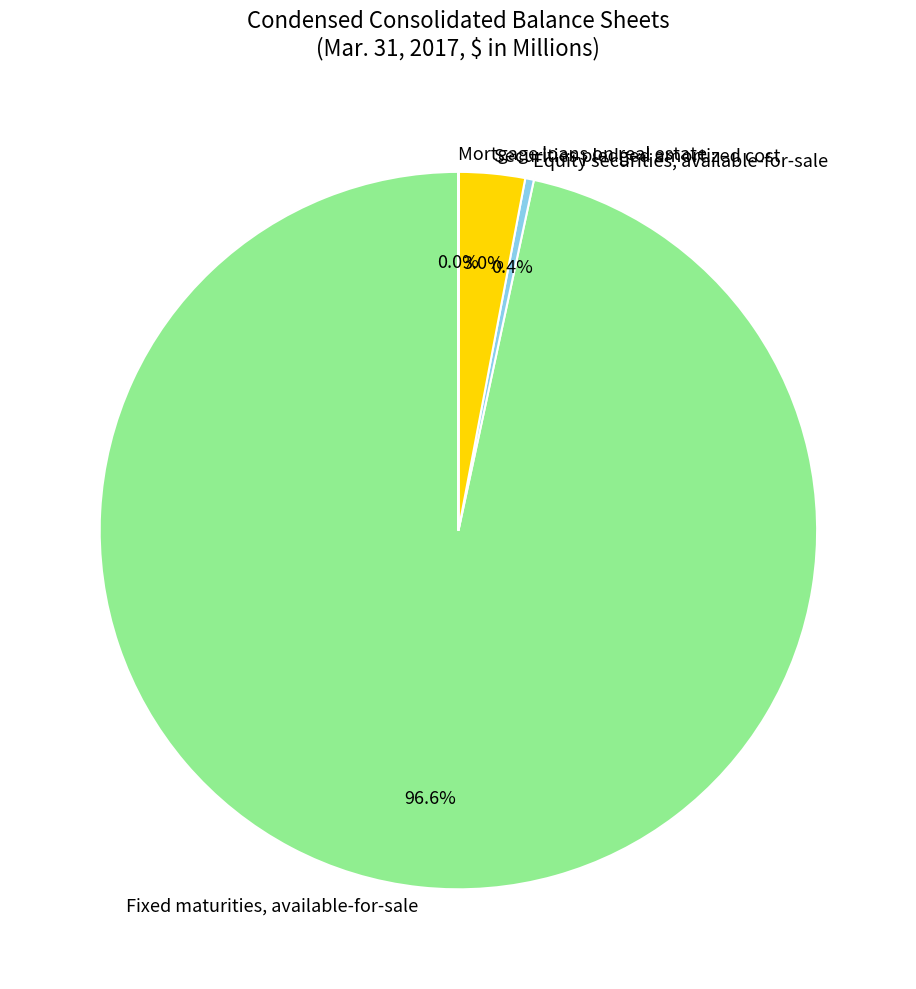

What is the majority slice?

Fixed maturities, available-for-sale